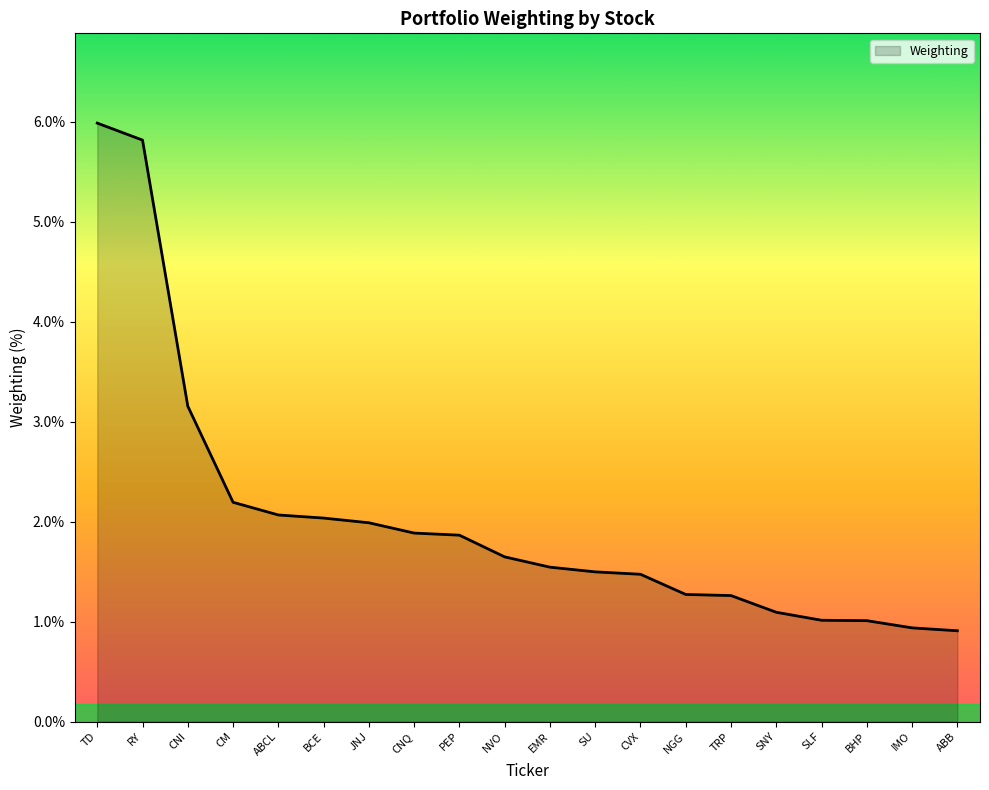

What is the difference between the maximum and minimum values?

5.1